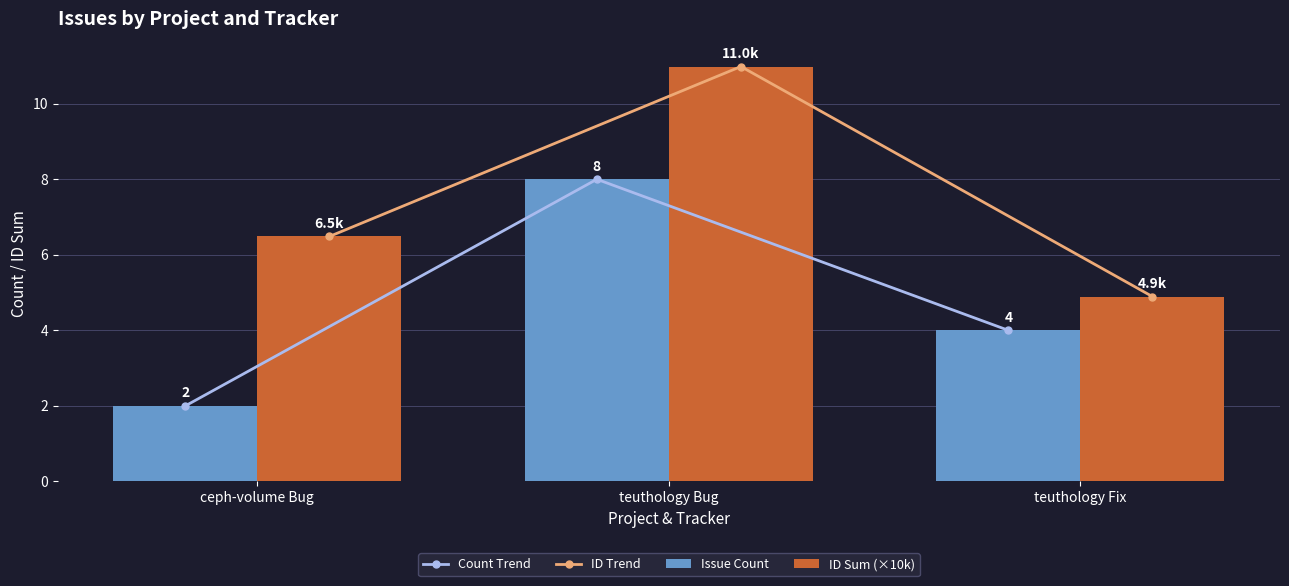

The Issue Count series shows 8.0 at teuthology Bug. True or false?

True